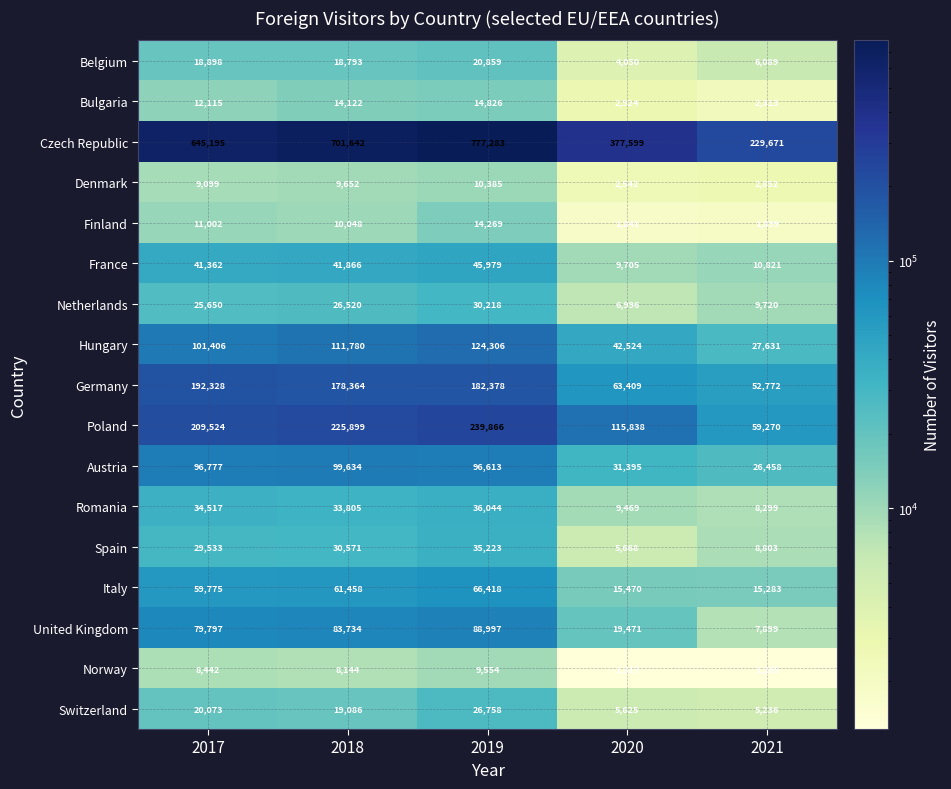

Which series changed the most between 2017 and 2021?

Czech Republic